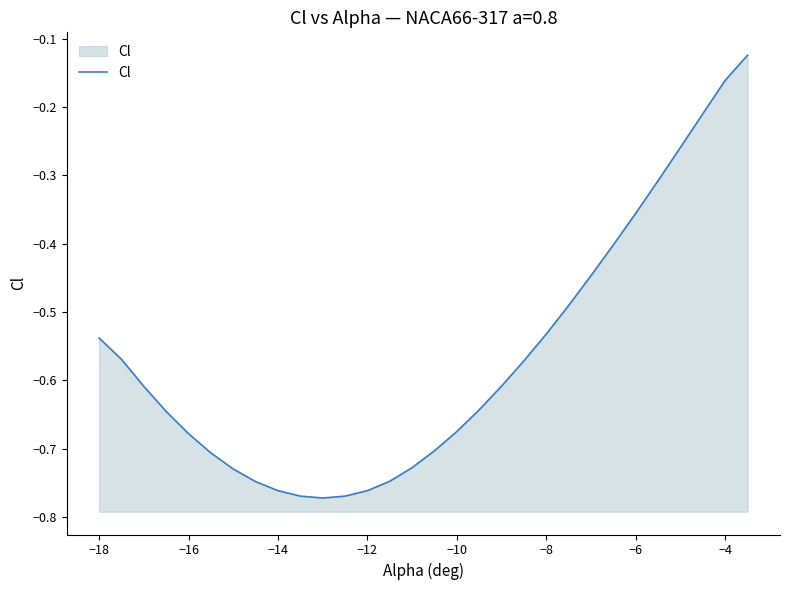

What is the average value?

-0.6